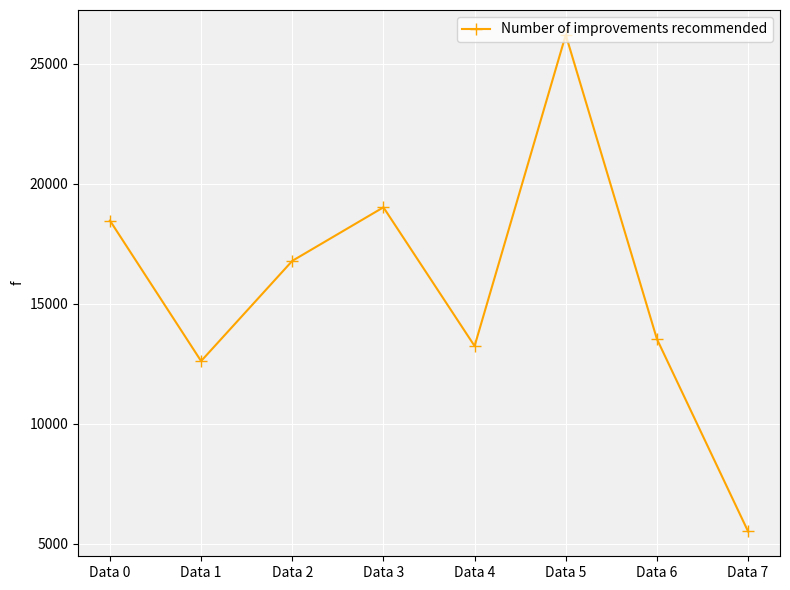

The value at Data 0 is 18466. True or false?

True